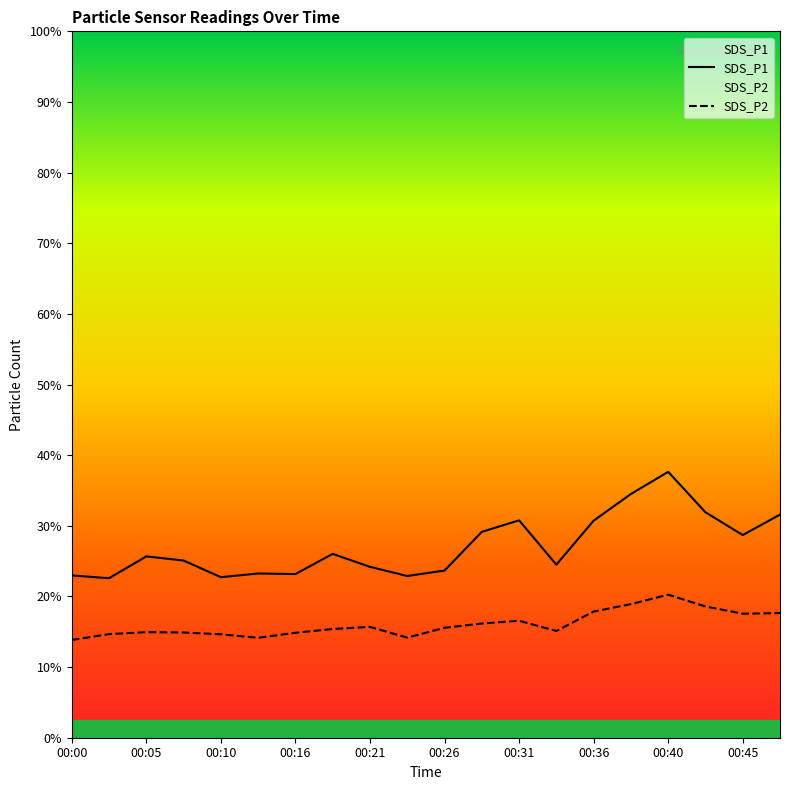

Does the chart display data point markers on the line(s)?

No